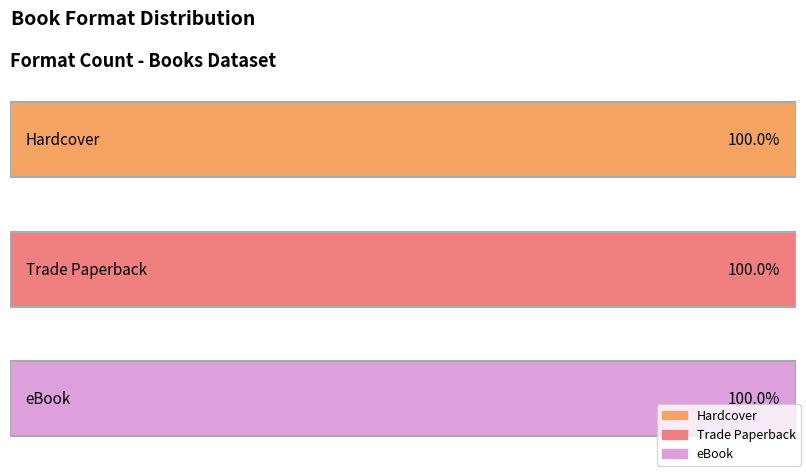

How many distinct data groups are displayed?

3